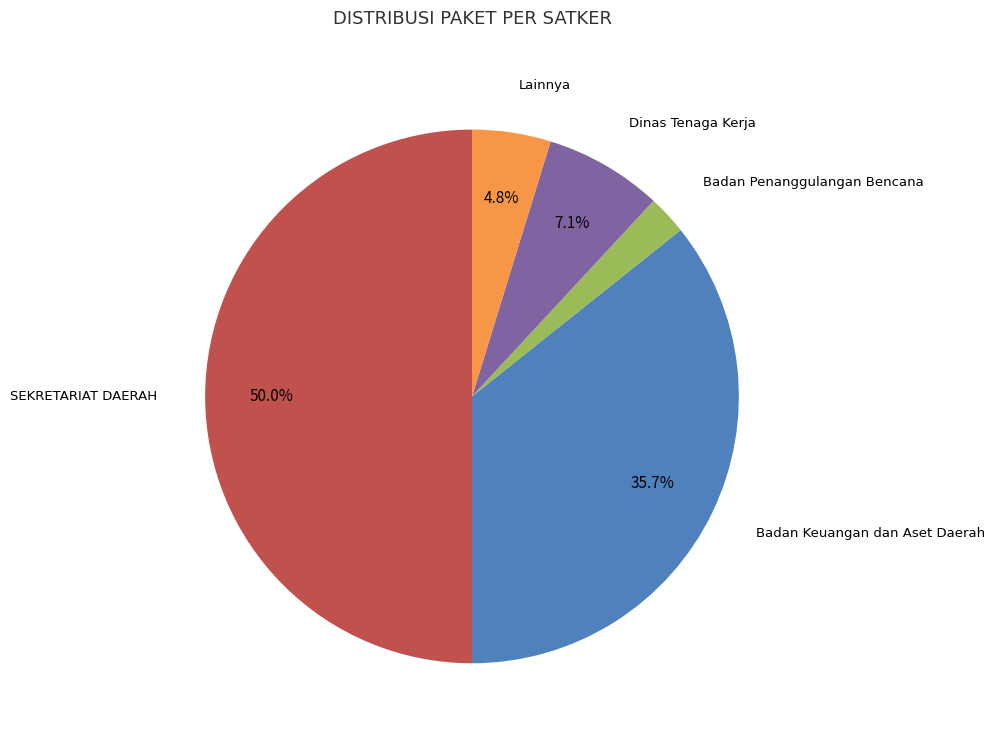

Do Lainnya and Dinas Tenaga Kerja together represent more than half of the pie?

No